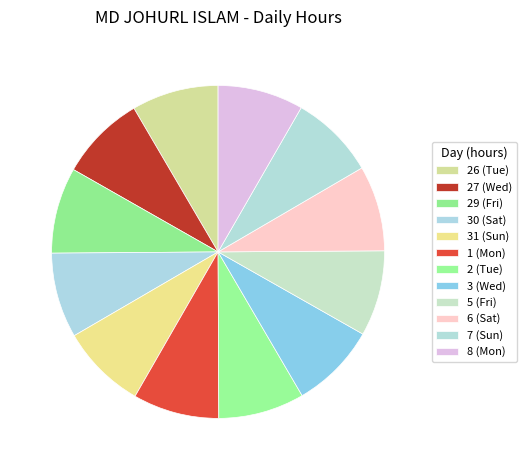

Count the number of slices in the pie.

12